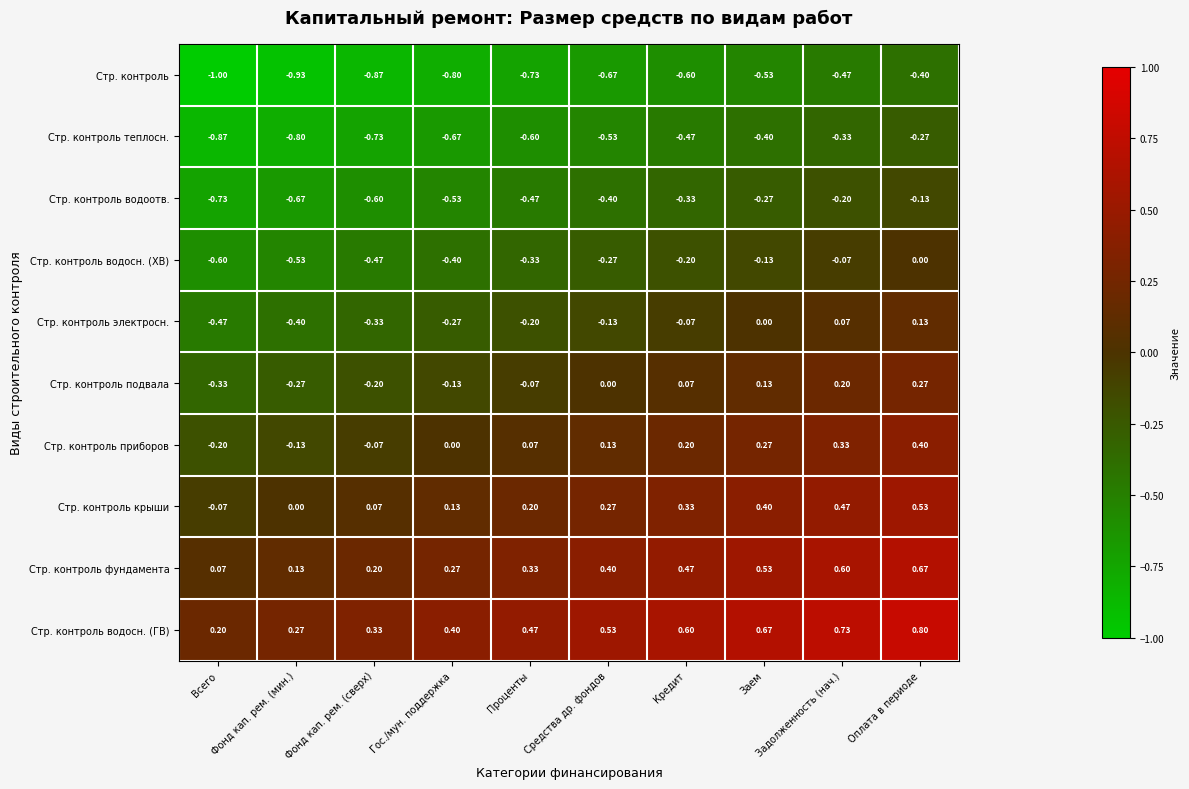

Rank the series at Гос./мун. поддержка from highest to lowest value.

Стр. контроль водосн. (ГВ), Стр. контроль фундамента, Стр. контроль крыши, Стр. контроль приборов, Стр. контроль подвала, Стр. контроль электросн., Стр. контроль водосн. (ХВ), Стр. контроль водоотв., Стр. контроль теплосн., Стр. контроль